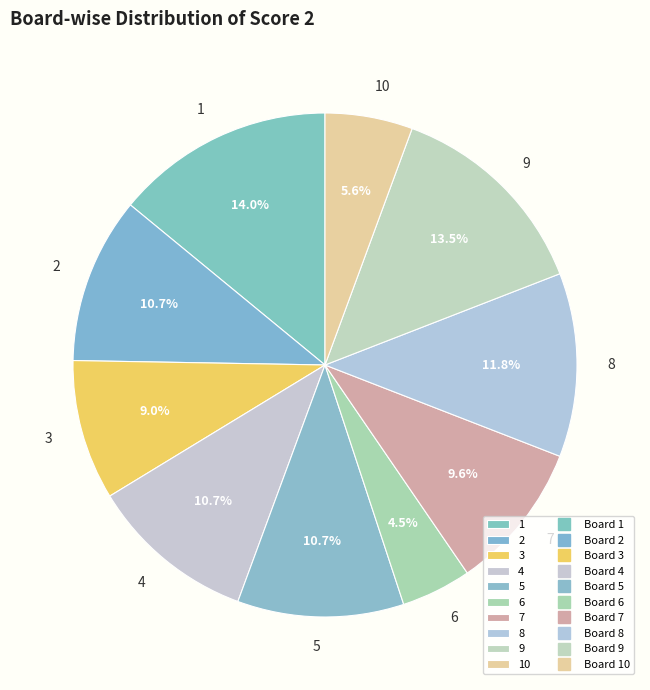

To the nearest percent, what percentage of the pie is 10?

6%